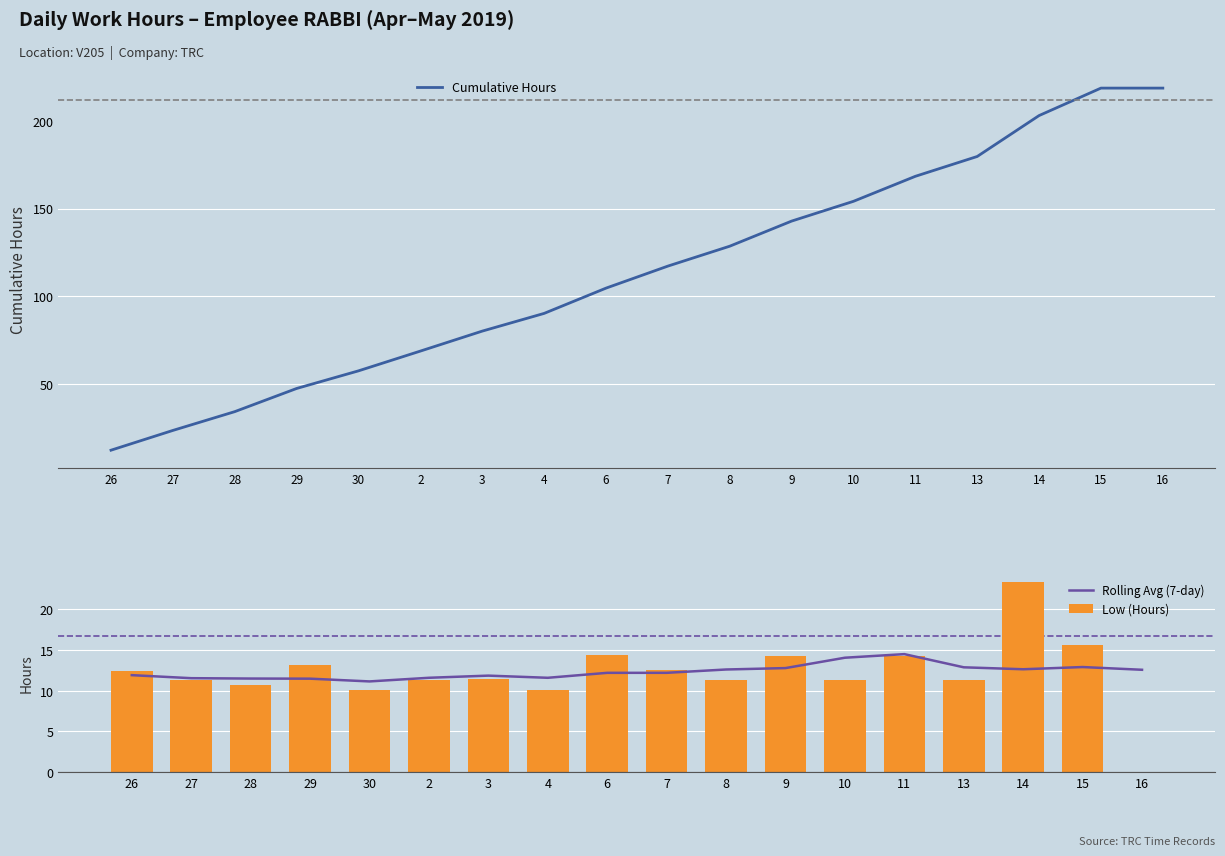

What is the value of the Low (Hours) bar at the 14th from the left?

14.2